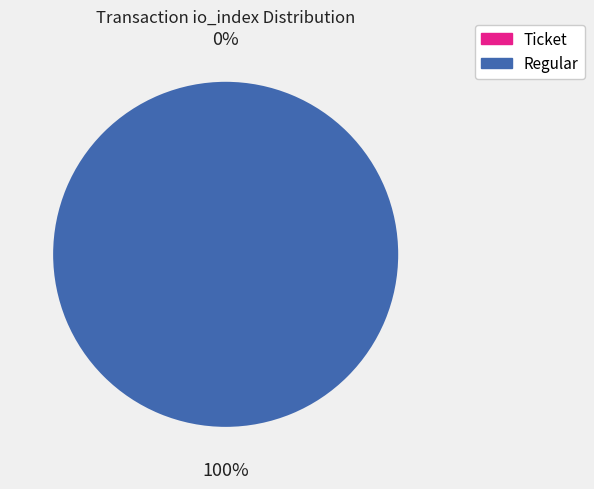

Does Ticket (io_index=0) account for over 50% of the chart?

No